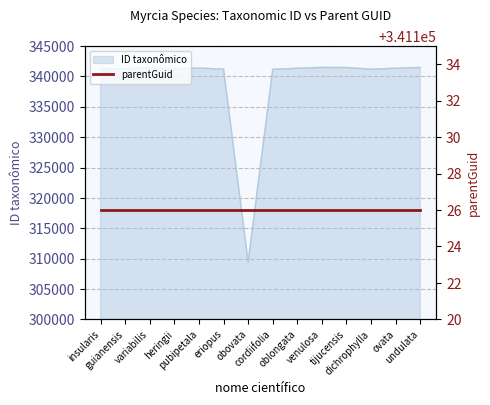

Where does the data first go above 341356?

variabilis